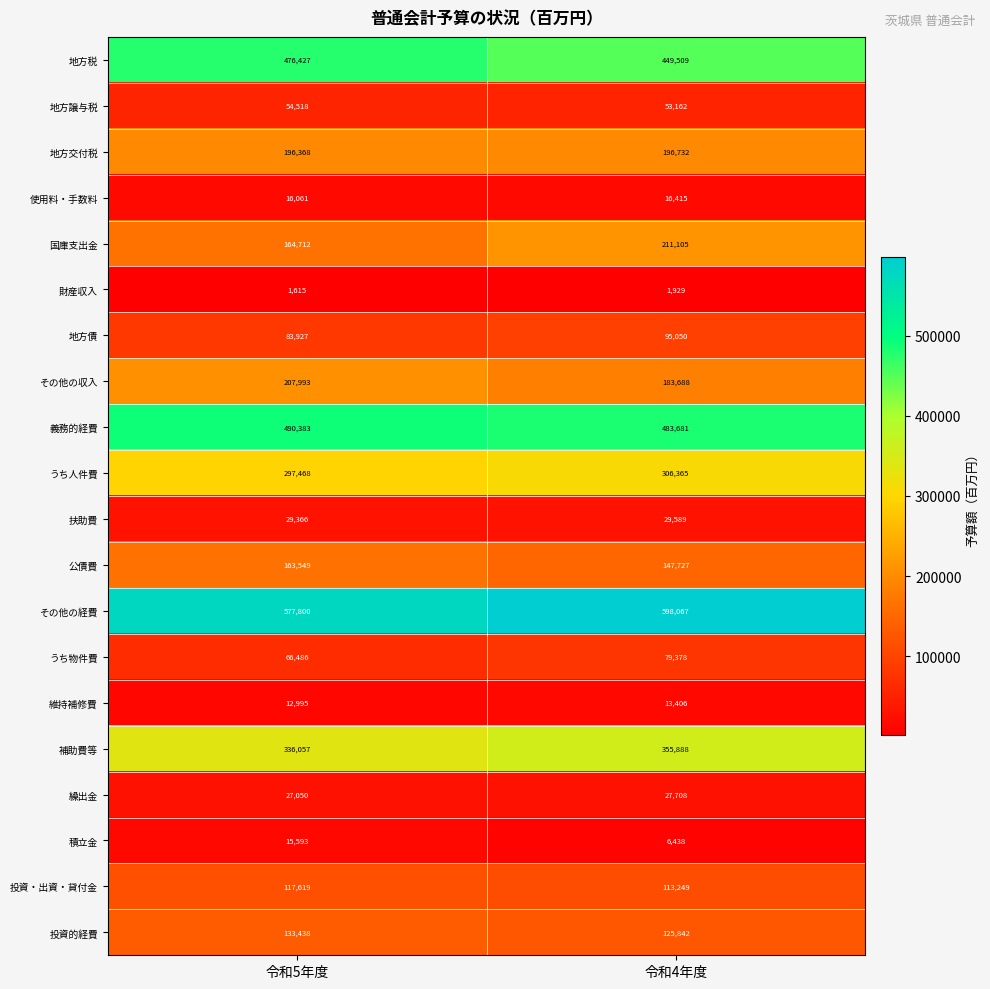

What is the spread (max minus min) of values at 令和4年度?

596138